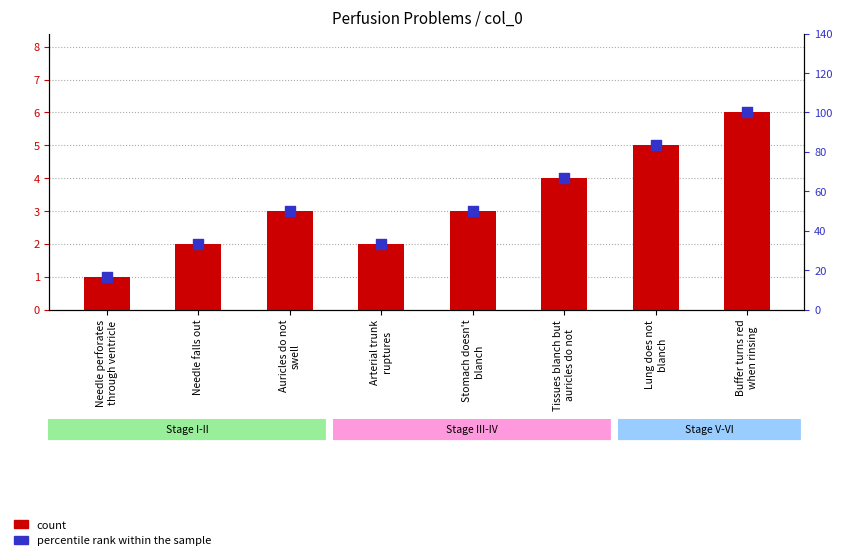

At which category is the sum across all series the highest?

Buffer turns red
when rinsing